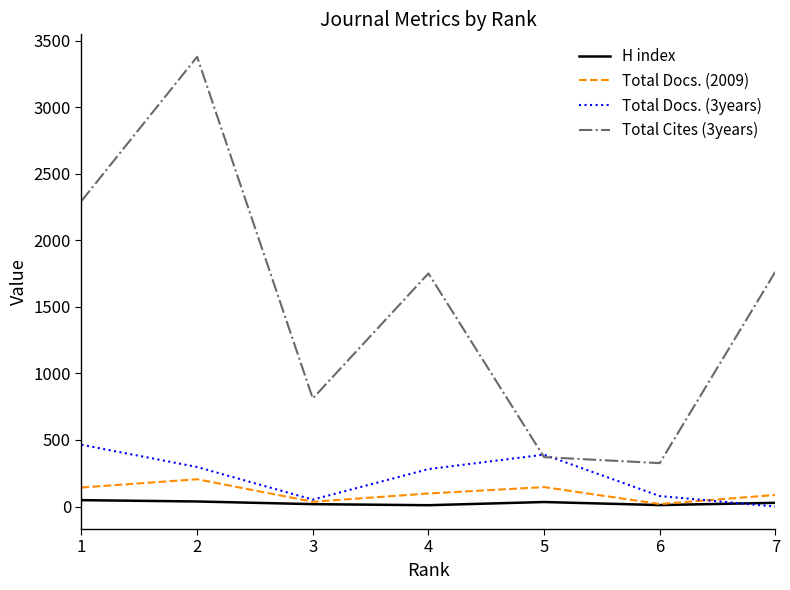

Which series has the largest range (max minus min)?

Total Cites (3years)